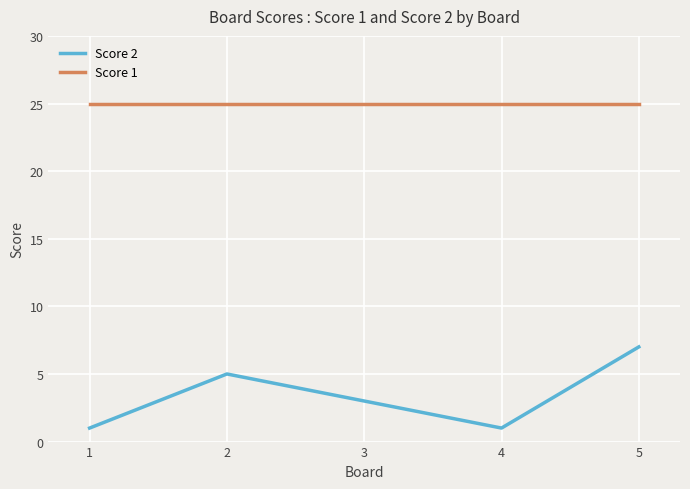

What is the difference between the highest and lowest values at 2?

20